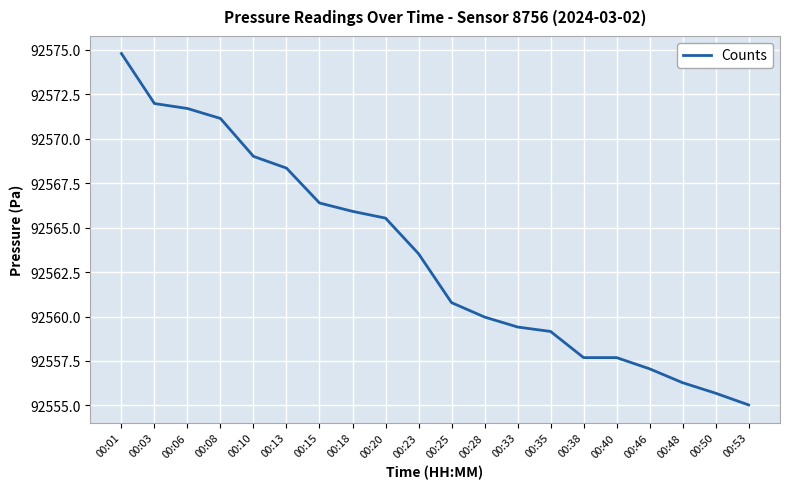

Which category has the highest value across all series?

00:01